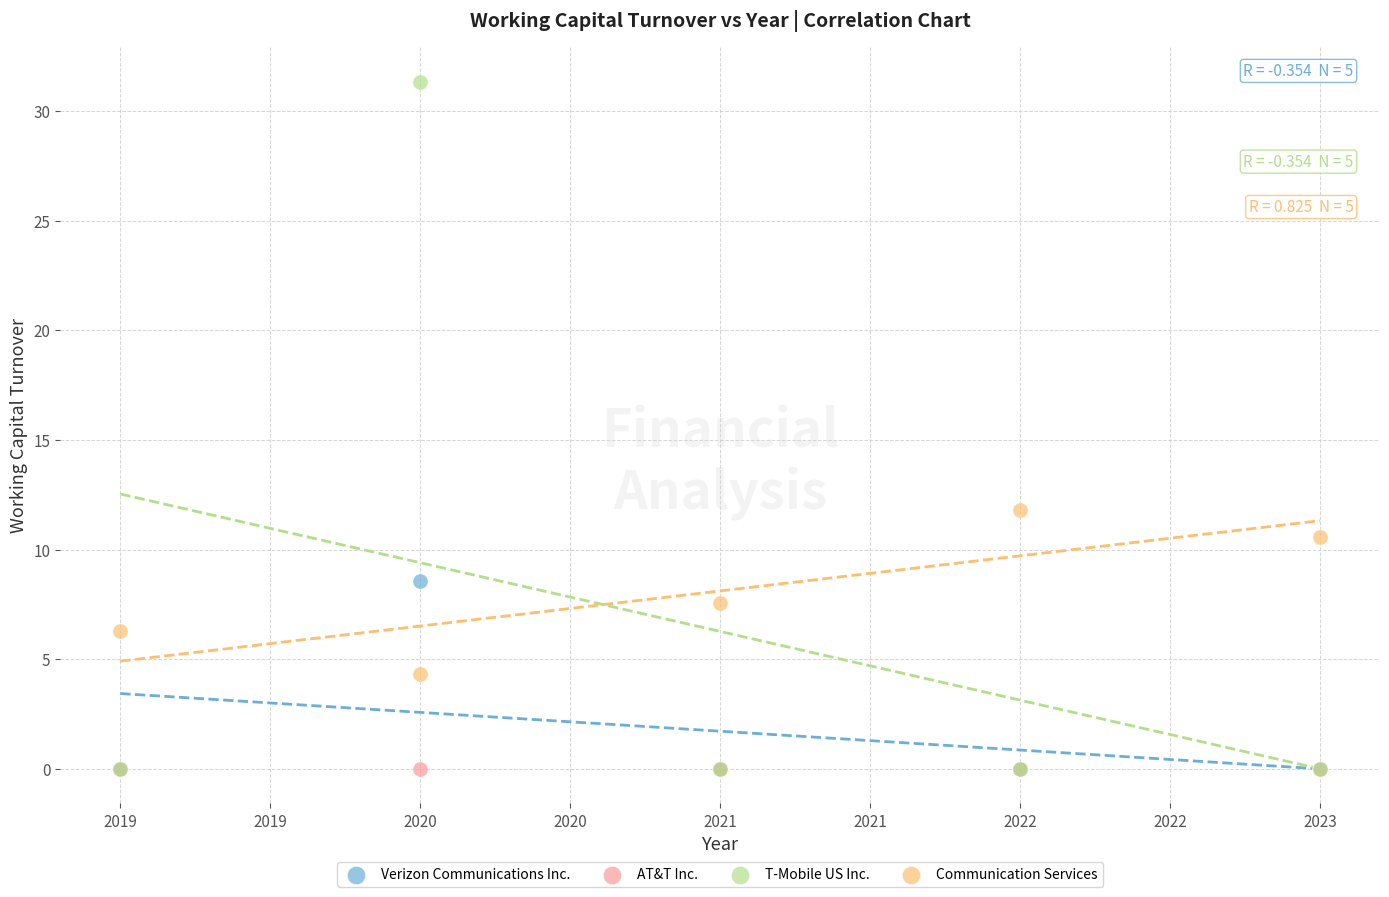

Across all series, what Y value is closest to 15?

11.8